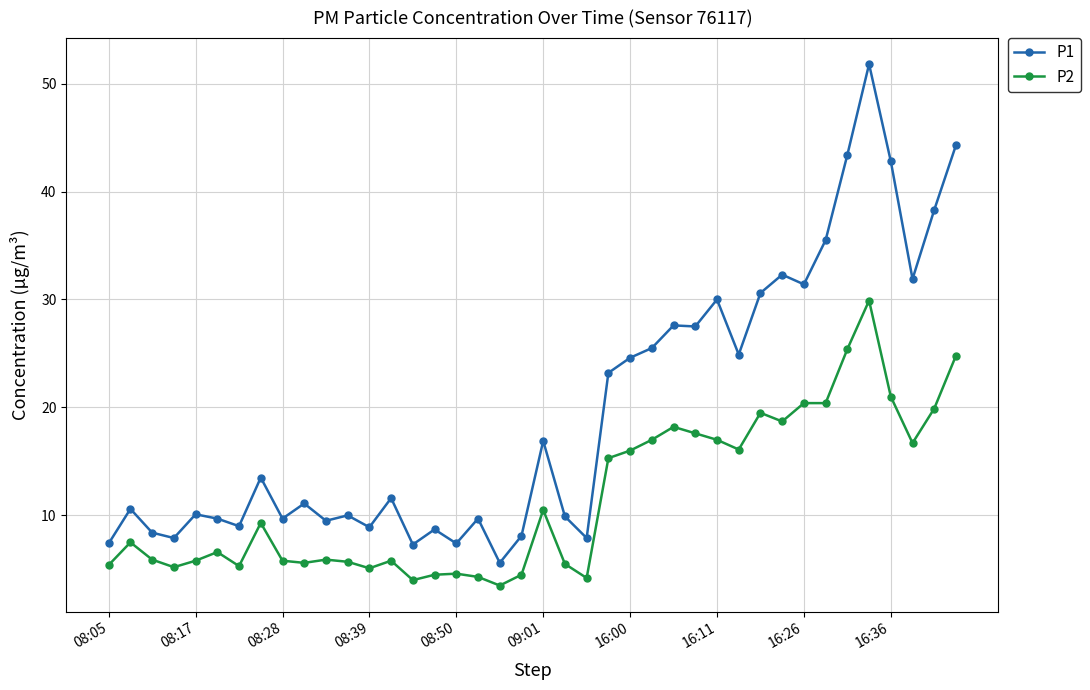

How many data points in P2 are less than 7?

20